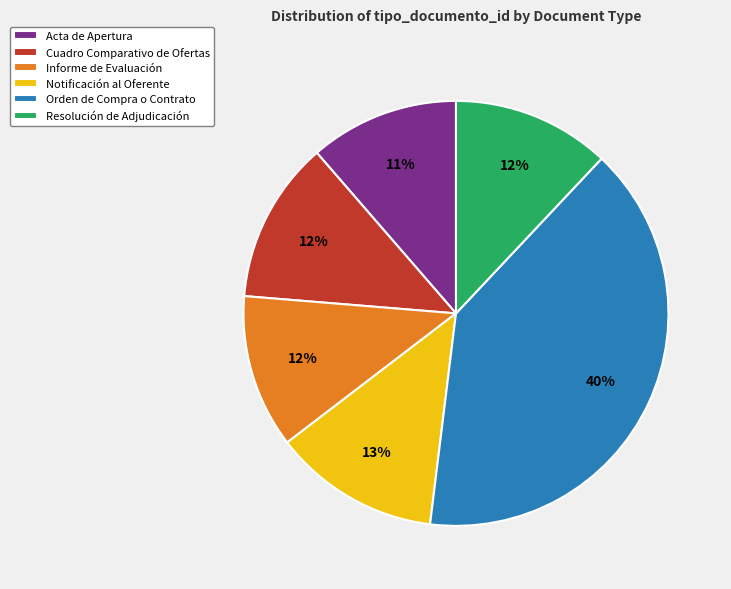

How many segments does this pie chart have?

6